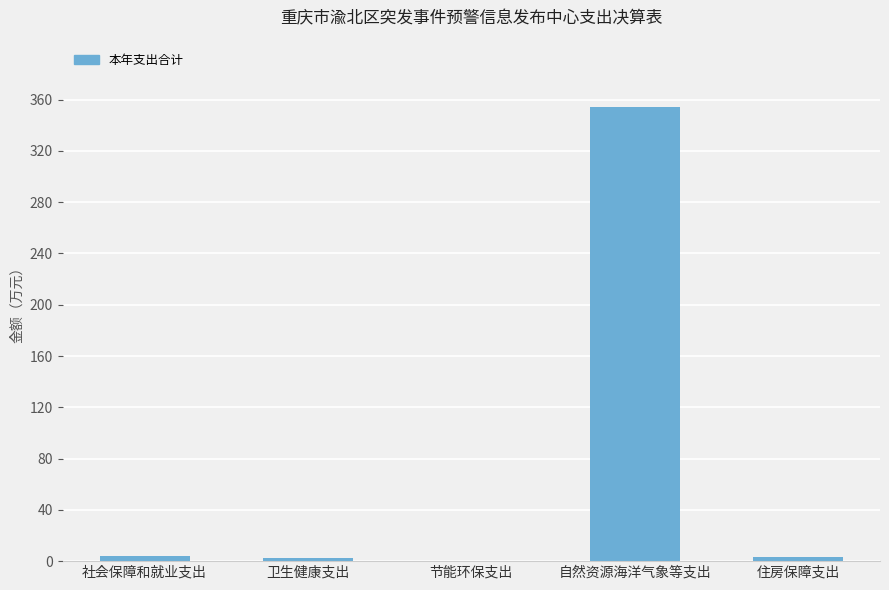

What is the greatest value displayed?

354.6